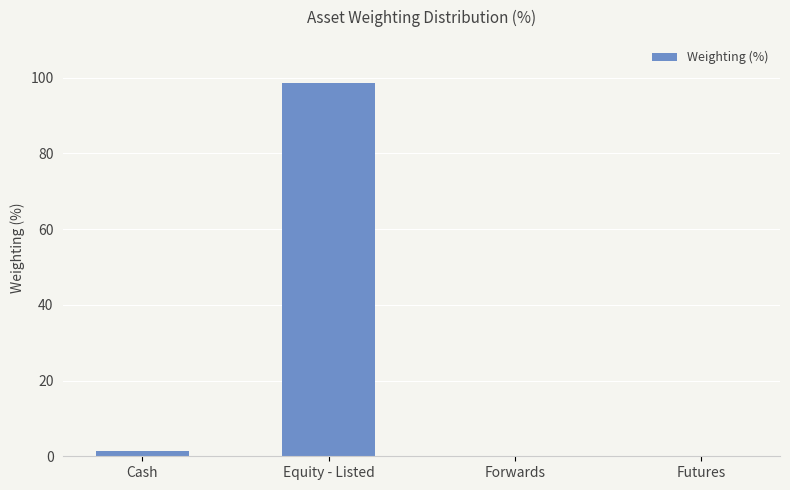

What is the maximum value shown in the chart?

98.7